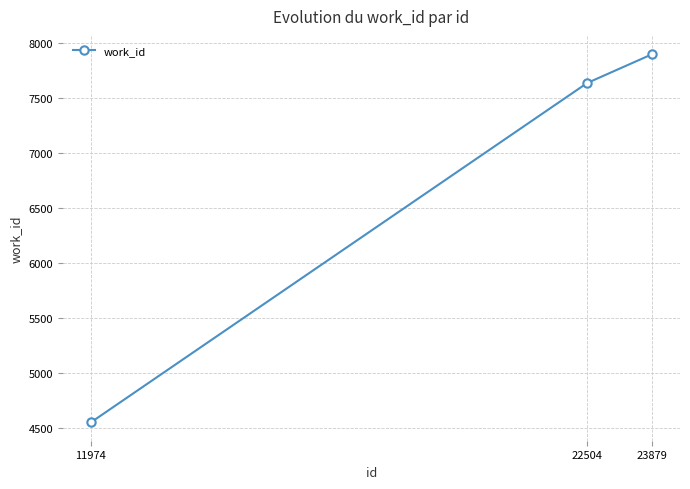

What is the greatest value displayed?

7899